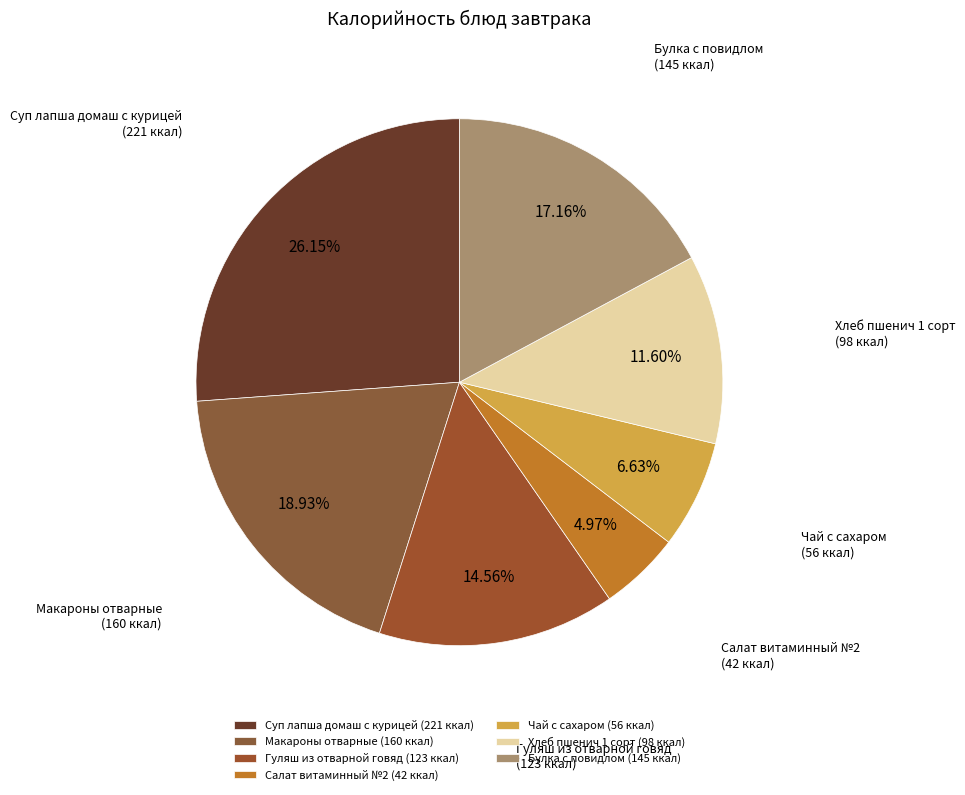

Which slice is the largest?

Суп лапша домаш с курицей